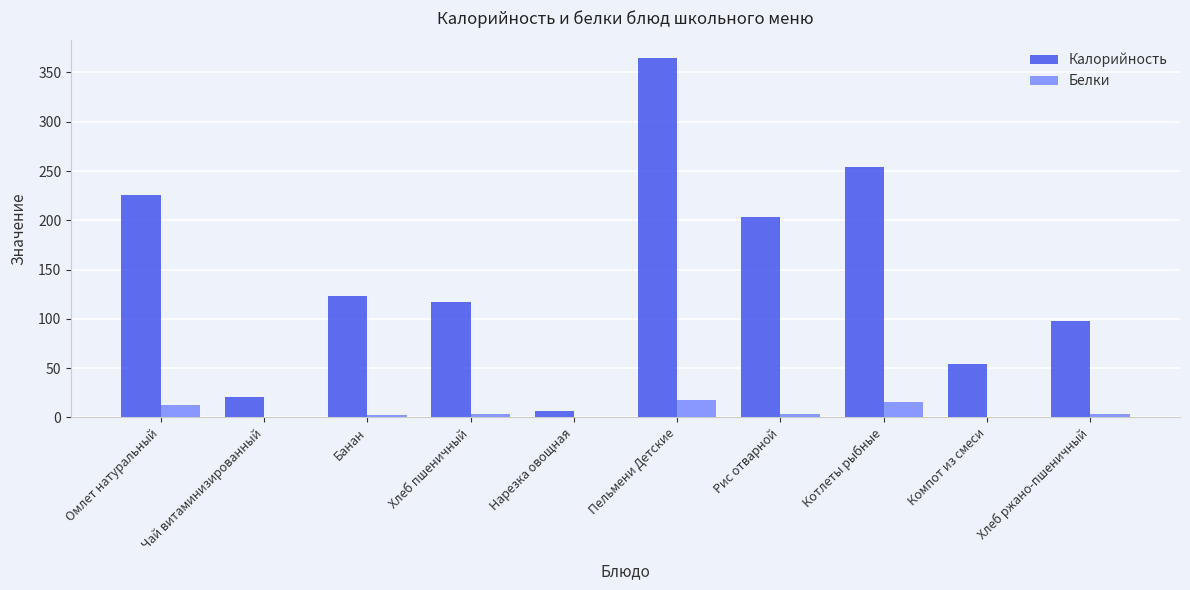

Is the value of Белки at Нарезка овощная greater than the value of Калорийность at Хлеб ржано-пшеничный?

No